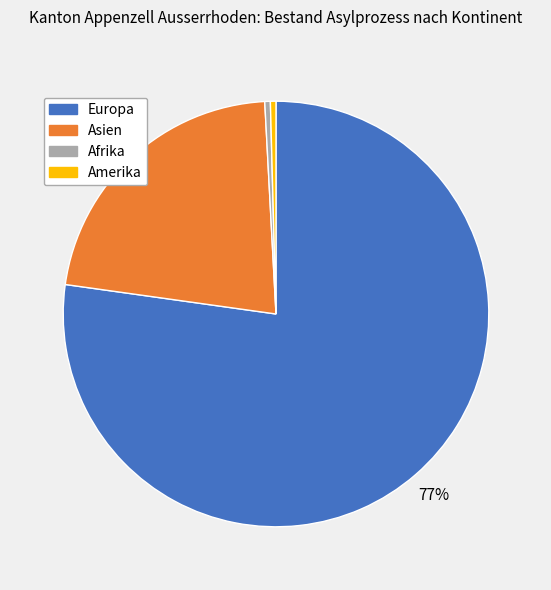

How many segments does this pie chart have?

4